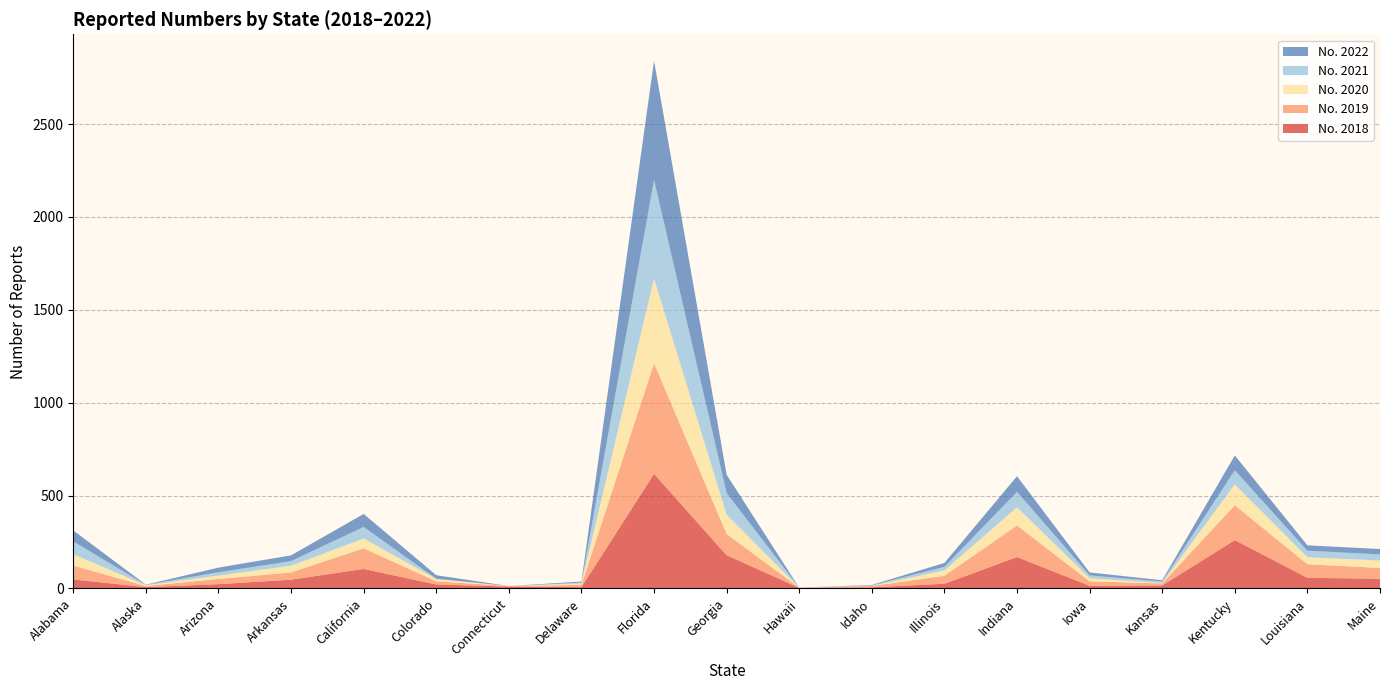

Reading right to left, transcribe all the data shown in this chart.

No. 2018: Maine=52	Louisiana=57	Kentucky=260	Kansas=16	Iowa=14	Indiana=169	Illinois=25	Idaho=6	Hawaii=3	Georgia=179	Florida=617	Delaware=7	Connecticut=10	Colorado=21	California=105	Arkansas=47	Arizona=23	Alaska=7	Alabama=48
No. 2019: Maine=58	Louisiana=73	Kentucky=188	Kansas=11	Iowa=24	Indiana=170	Illinois=43	Idaho=7	Hawaii=1	Georgia=114	Florida=595	Delaware=12	Connecticut=3	Colorado=17	California=111	Arkansas=39	Arizona=28	Alaska=6	Alabama=75
No. 2020: Maine=40	Louisiana=38	Kentucky=112	Kansas=2	Iowa=17	Indiana=98	Illinois=29	Idaho=0	Hawaii=0	Georgia=104	Florida=456	Delaware=7	Connecticut=0	Colorado=13	California=53	Arkansas=36	Arizona=18	Alaska=4	Alabama=61
No. 2021: Maine=33	Louisiana=35	Kentucky=76	Kansas=8	Iowa=15	Indiana=83	Illinois=19	Idaho=4	Hawaii=0	Georgia=116	Florida=531	Delaware=5	Connecticut=0	Colorado=1	California=62	Arkansas=25	Arizona=18	Alaska=2	Alabama=69
No. 2022: Maine=29	Louisiana=29	Kentucky=80	Kansas=7	Iowa=16	Indiana=84	Illinois=21	Idaho=2	Hawaii=0	Georgia=99	Florida=642	Delaware=6	Connecticut=0	Colorado=19	California=70	Arkansas=31	Arizona=25	Alaska=1	Alabama=59